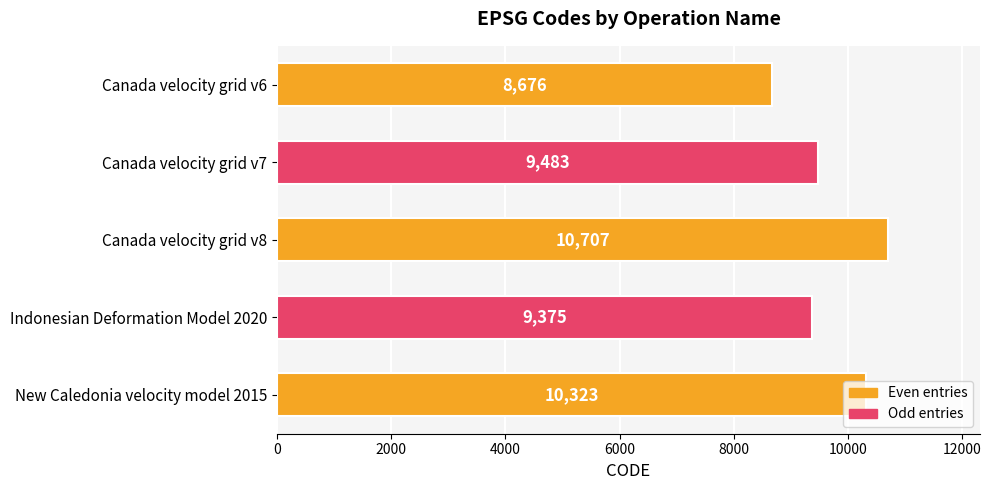

How many bars are there in total?

5